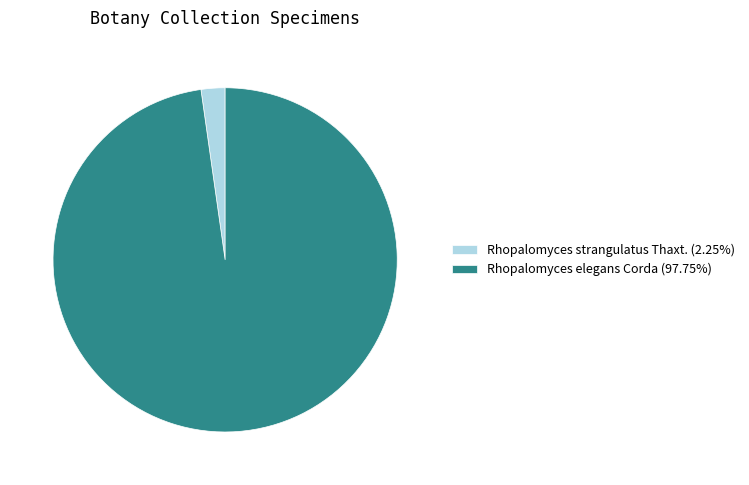

Approximately how many times larger is the value at Rhopalomyces elegans Corda (97.75%) compared to Rhopalomyces strangulatus Thaxt. (2.25%)?

43.5